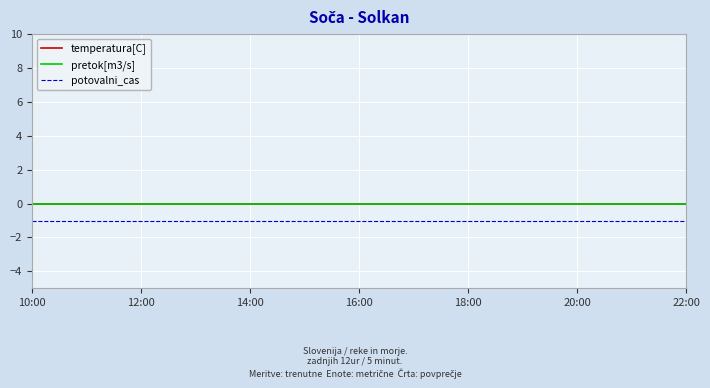

Which label corresponds to the largest value in the chart?

10:00